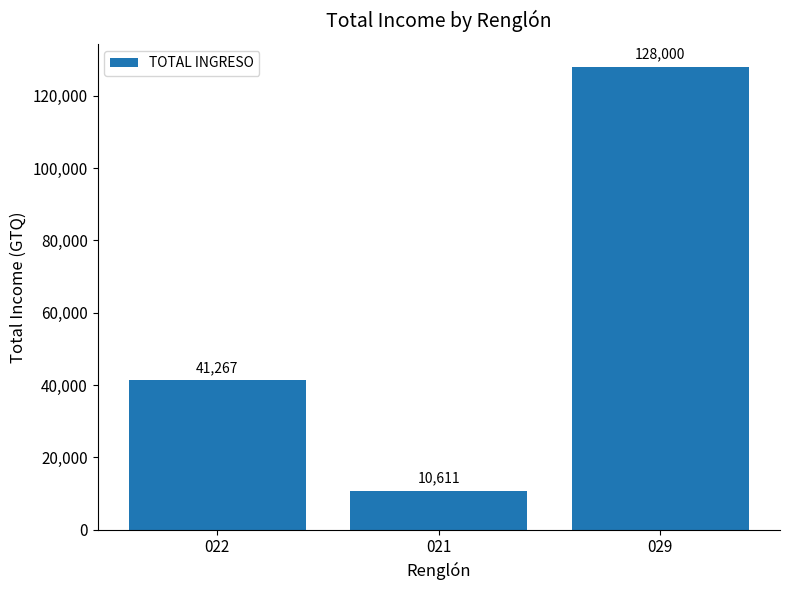

What position from the left is 021?

2